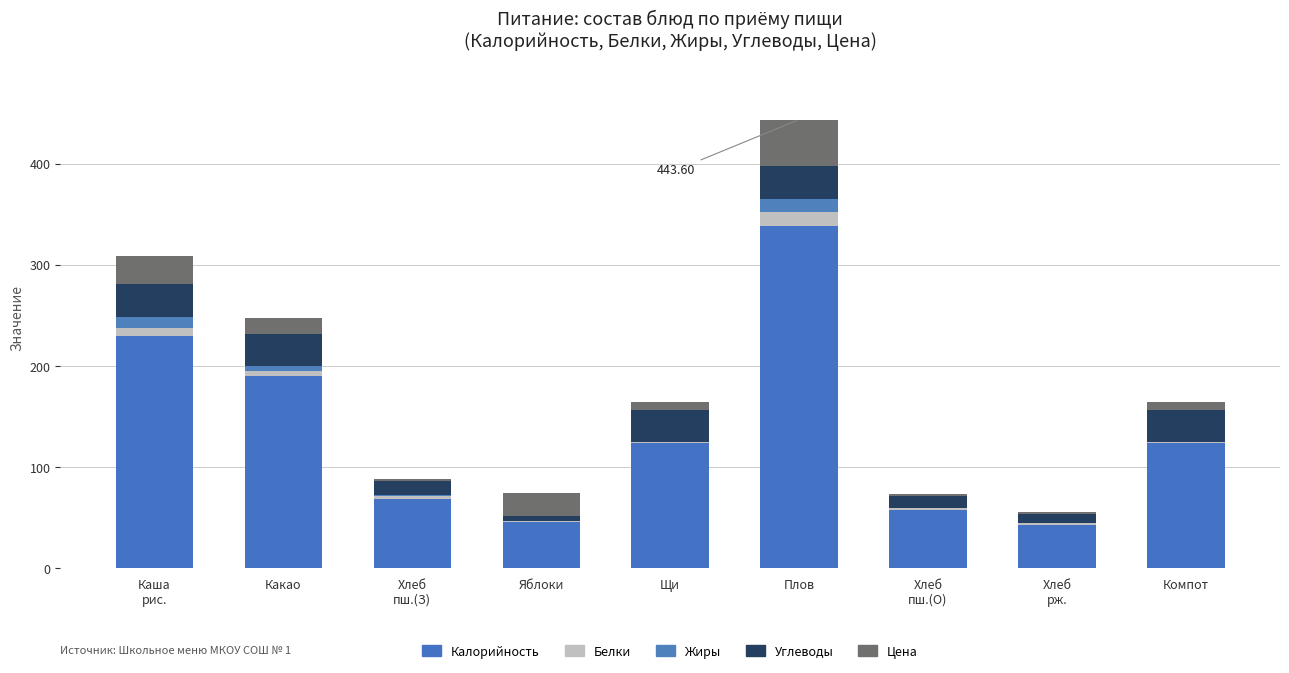

What is the label of the 7th bar from the right?

Хлеб
пш.(З)